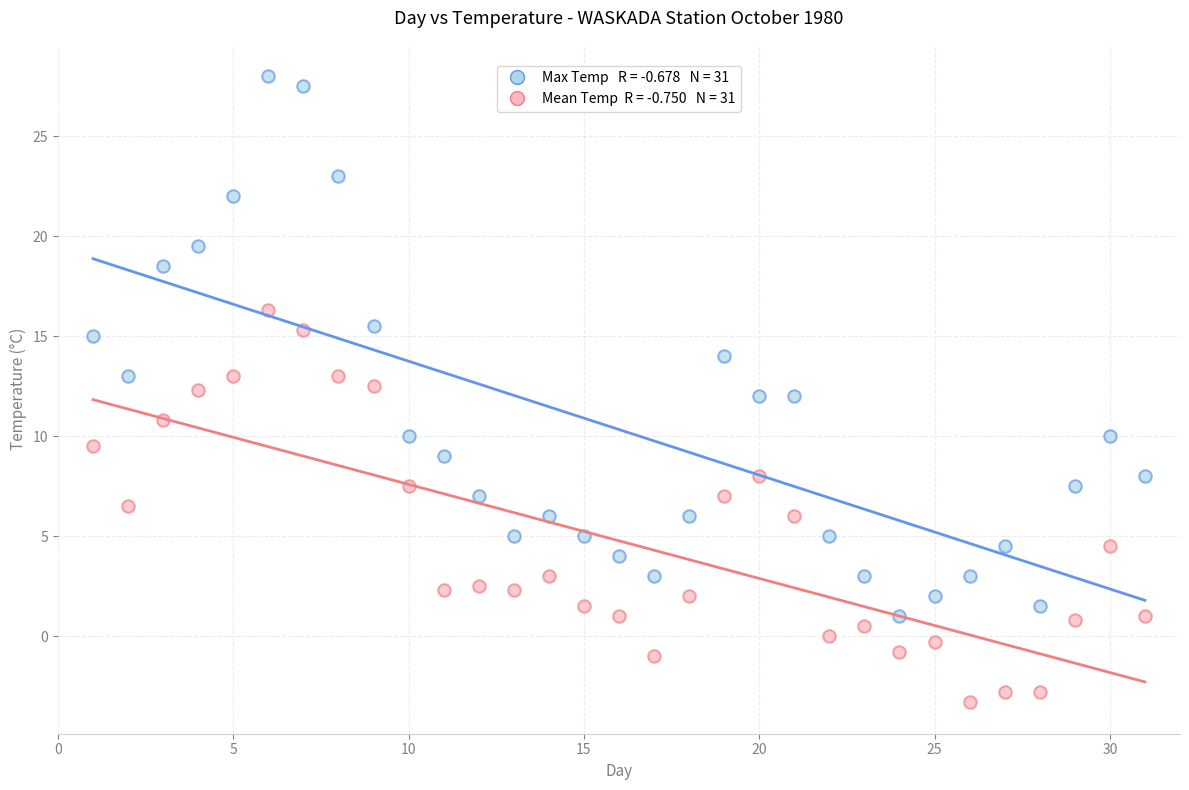

Across all data points, what is the range of X values (max minus min)?

30.0